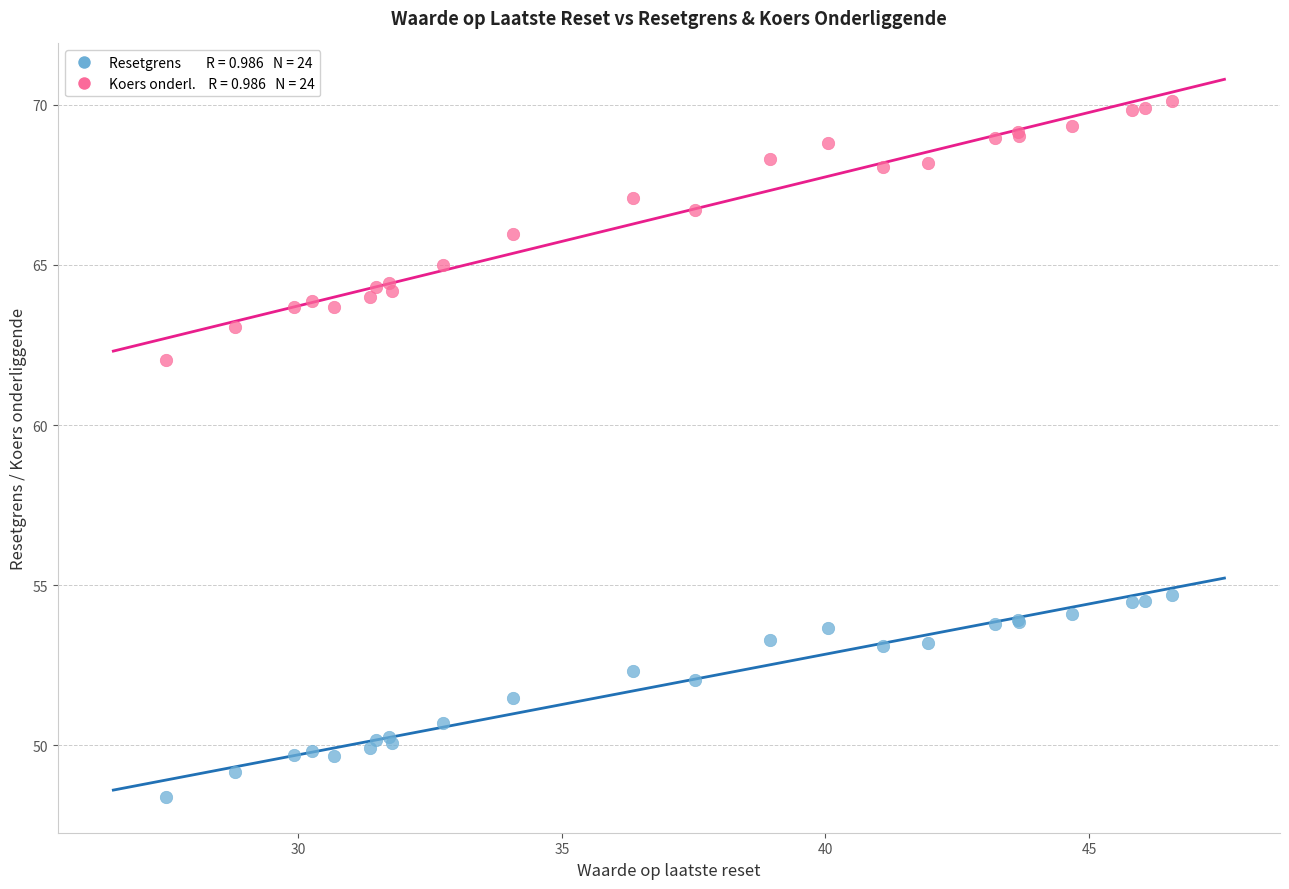

Across all series, what Y value is closest to 59?

62.0